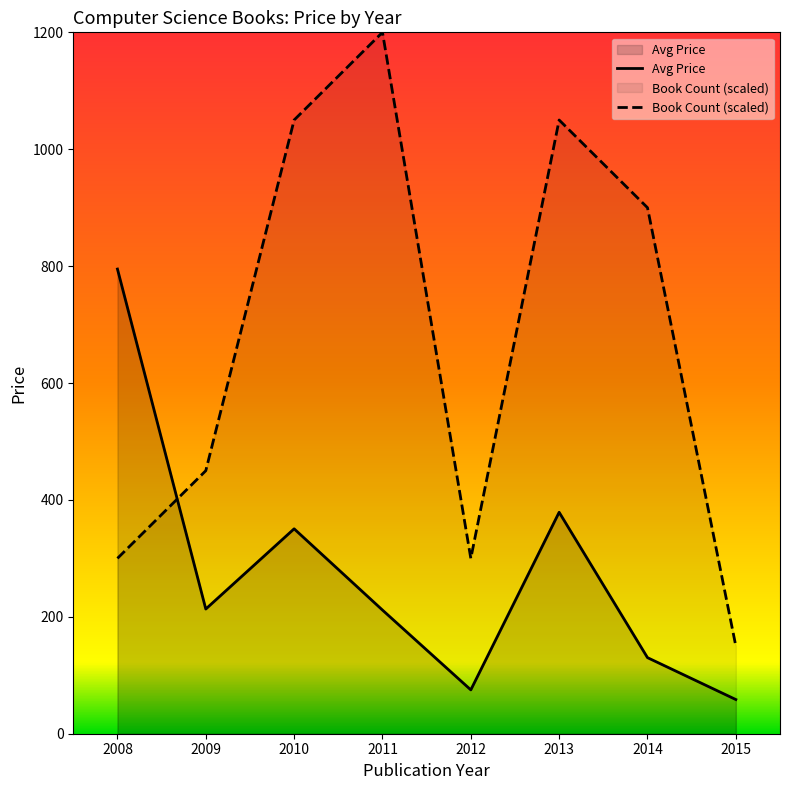

What is the difference between the maximum and minimum values in the Year series?

7.0